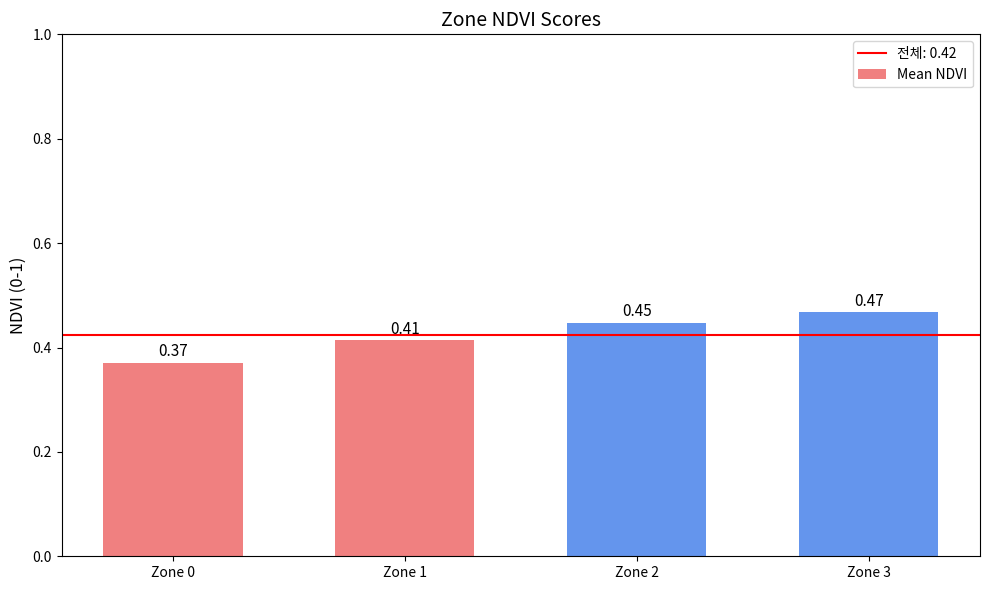

What is the difference between the maximum and minimum values?

0.1